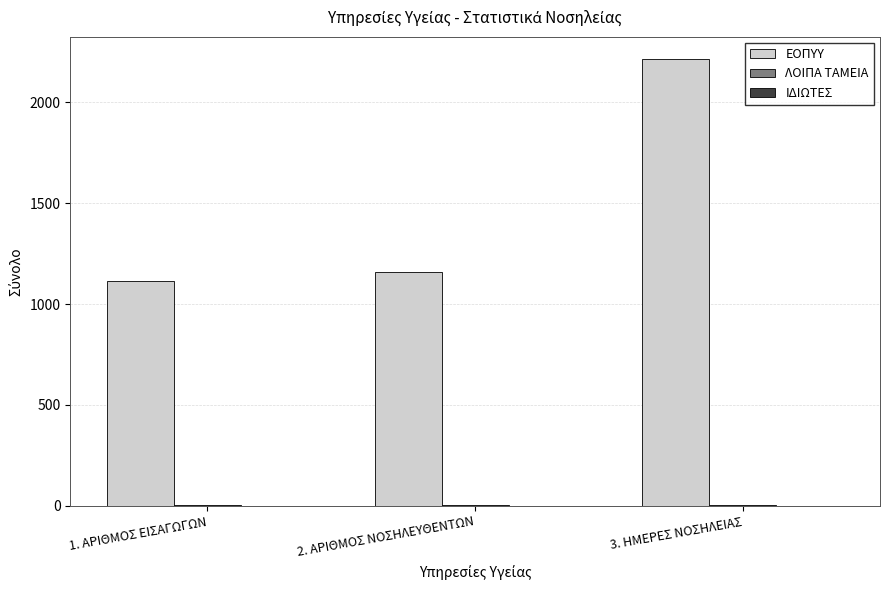

What is the sum of all ΕΟΠΥΥ values?

4487